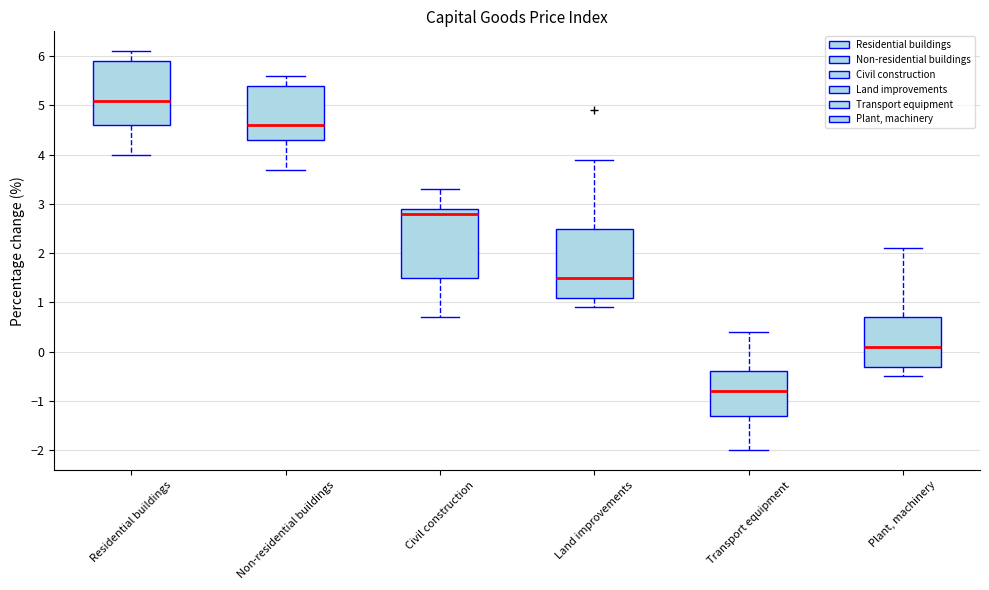

Where is the upper edge of the box for Land improvements on the y-axis? The values are not printed on the chart, so give them approximately, as read against the axis.

2.5